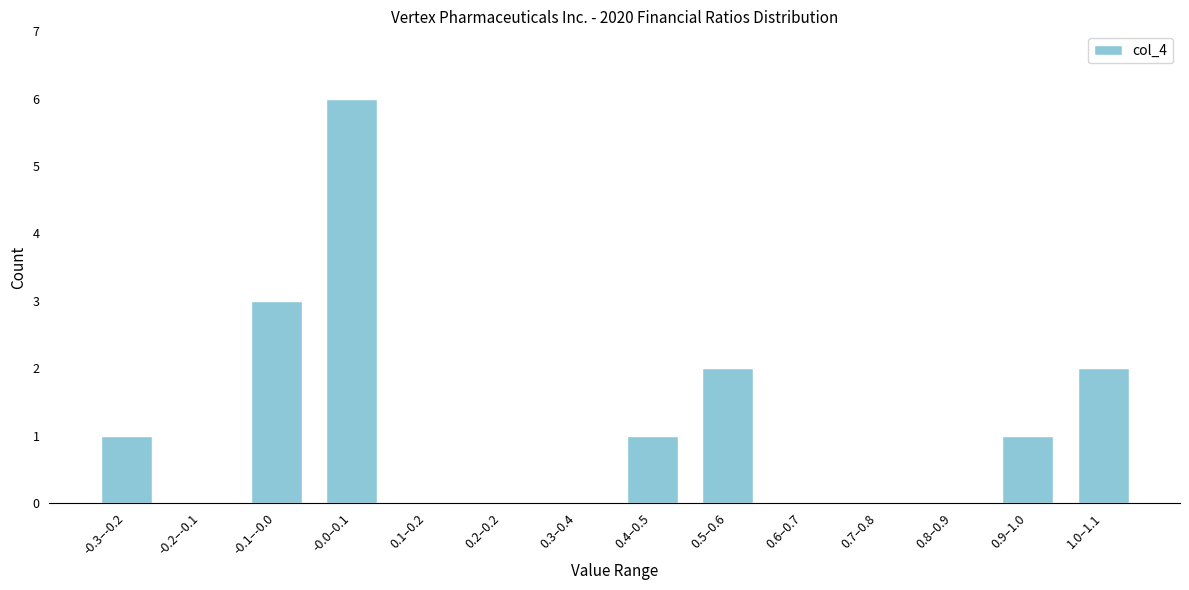

Reading right to left, transcribe all the data shown in this chart.

1.0–1.1=2	0.9–1.0=1	0.8–0.9=0	0.7–0.8=0	0.6–0.7=0	0.5–0.6=2	0.4–0.5=1	0.3–0.4=0	0.2–0.2=0	0.1–0.2=0	-0.0–0.1=6	-0.1–-0.0=3	-0.2–-0.1=0	-0.3–-0.2=1